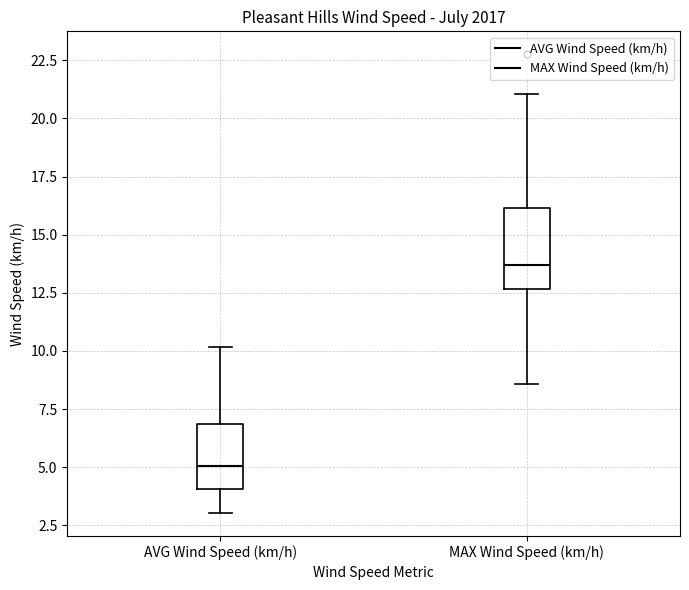

Reading left to right, transcribe this box plot: for each box, give where its median line is, the range the box spans, and where its two whiskers end, as read against the y-axis. The values are not printed on the chart, so give them approximately, as read against the axis.

AVG Wind Speed (km/h): median 5.0, box 4.0 to 7.0, whiskers 3.0 to 10.0
MAX Wind Speed (km/h): median 13.5, box 12.5 to 16.0, whiskers 8.5 to 21.0